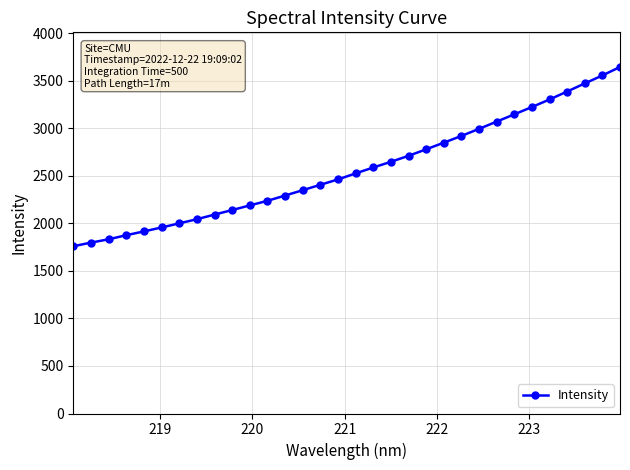

What is the smallest value displayed?

1758.3